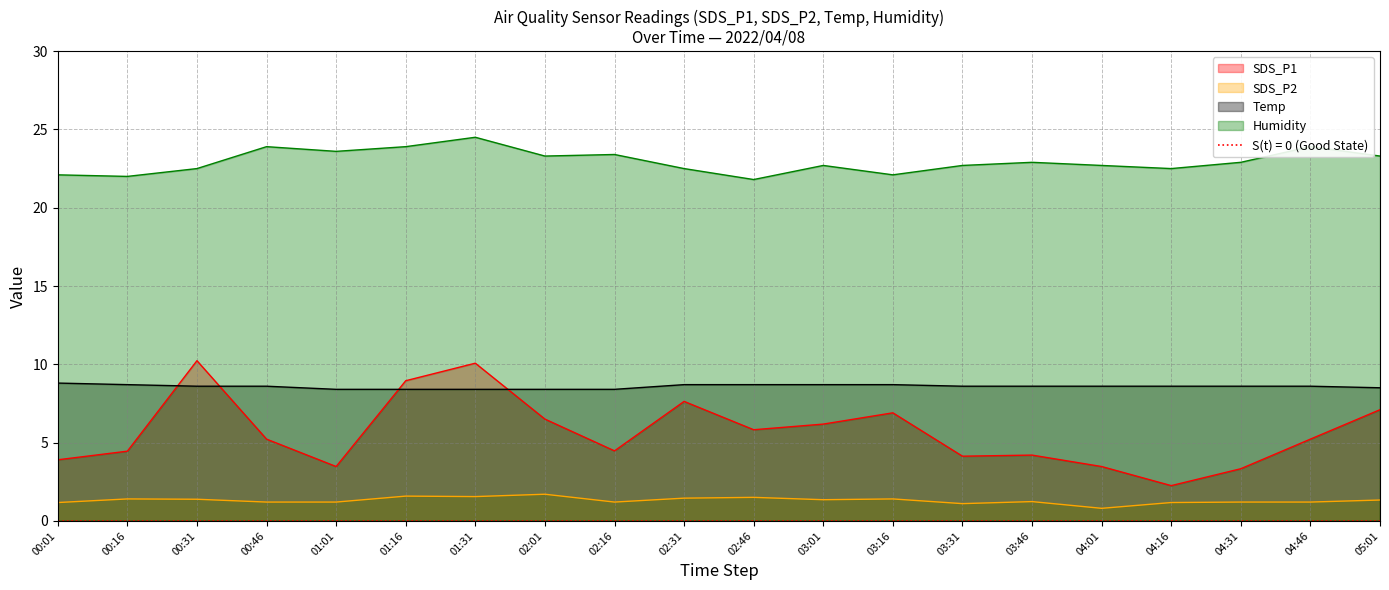

What is the difference between the maximum and minimum values in the Temp series?

0.4